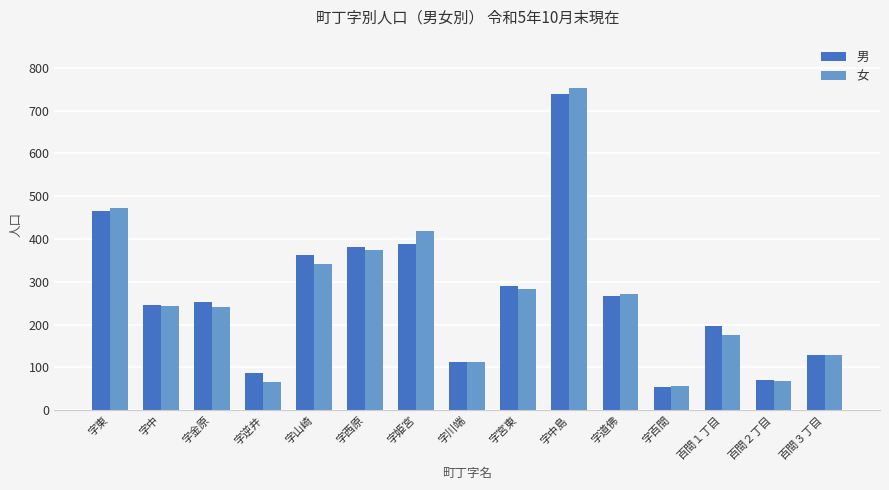

Count the number of data series in this chart.

2